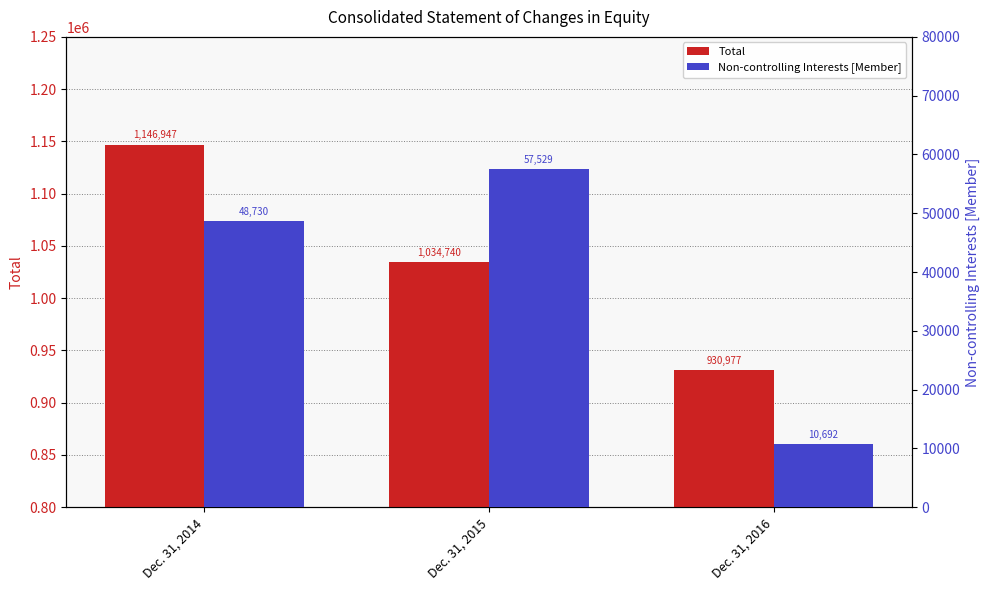

At which label does Total first exceed 1034740?

Dec. 31, 2014